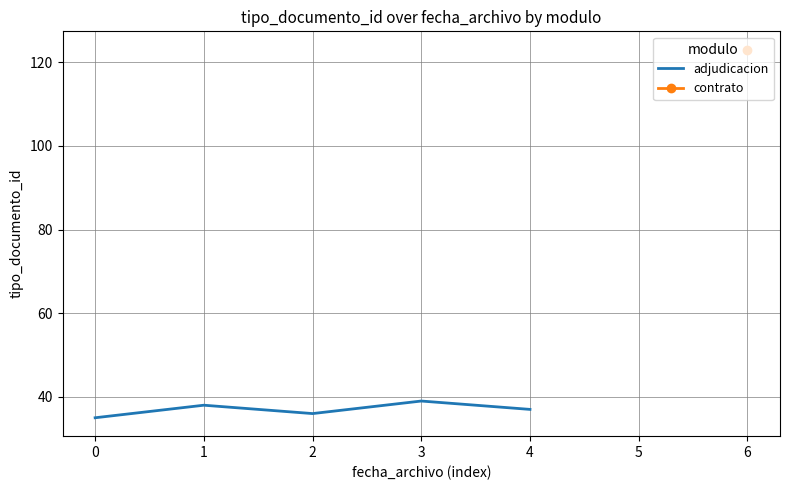

True or false: adjudicacion has a value of 39 at 3.

True